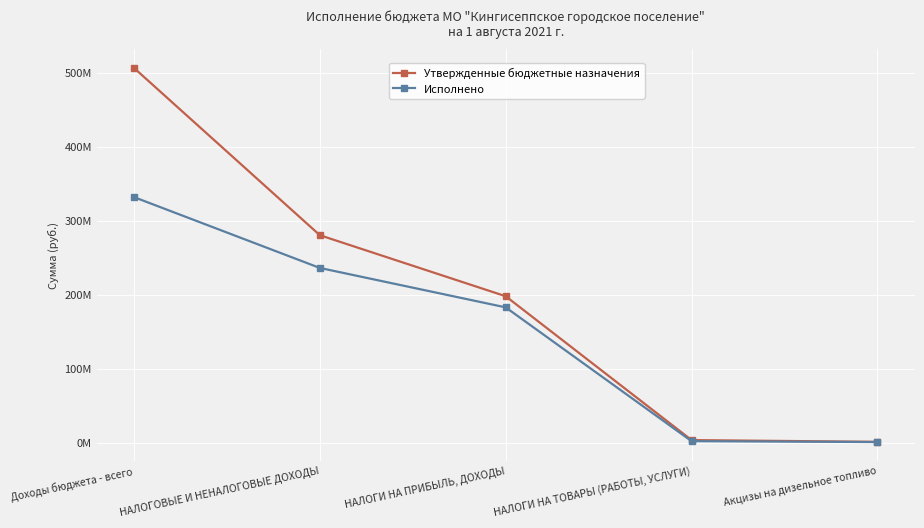

What is the difference between the Утвержденные бюджетные назначения values at Акцизы на дизельное топливо and НАЛОГИ НА ПРИБЫЛЬ, ДОХОДЫ?

196611600.0